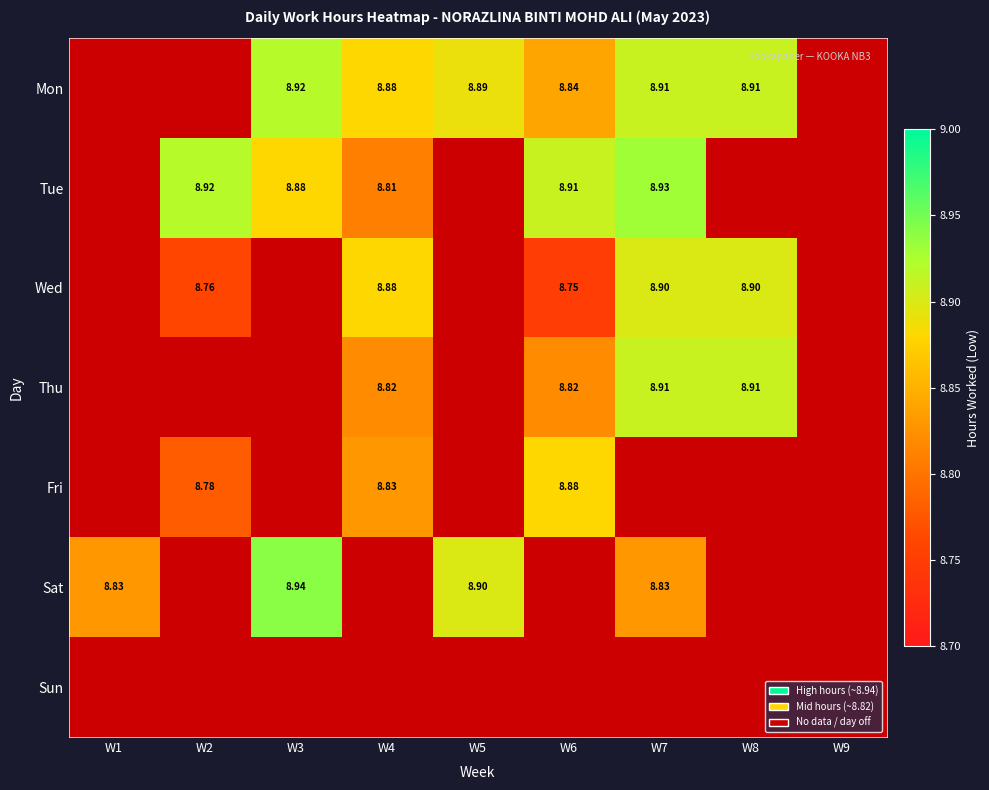

Is the value of Wed at W2 greater than the value of Tue at W4?

No